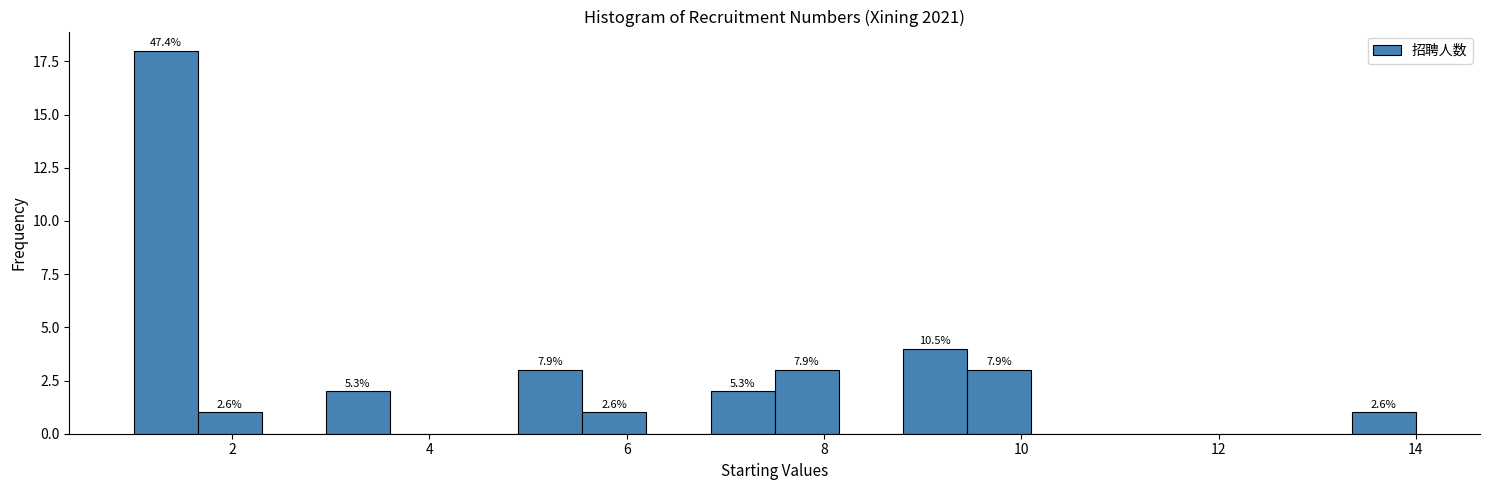

Read against the x-axis, roughly where is the centre of the tallest bar?

1.4